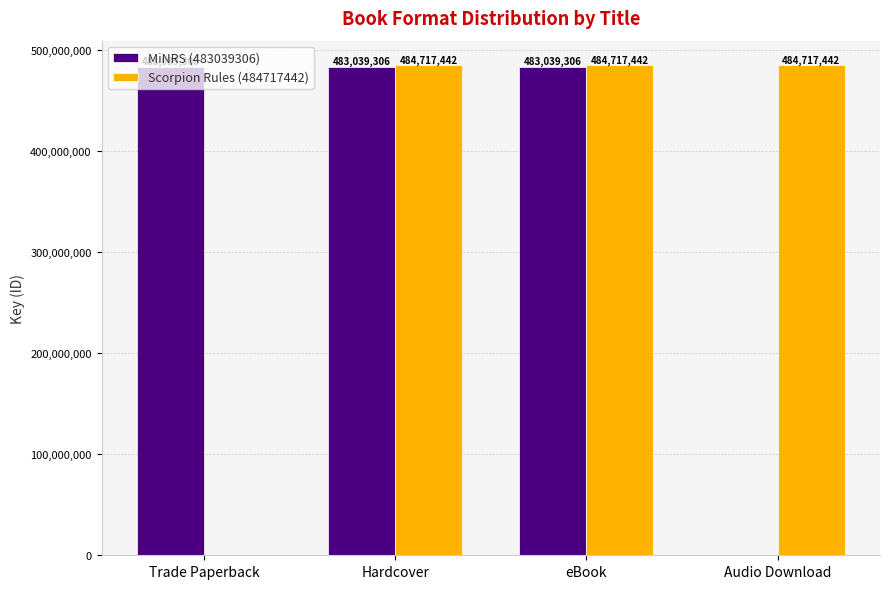

What is the sum of the Scorpion Rules (484717442) values at Audio Download and Trade Paperback?

484717442